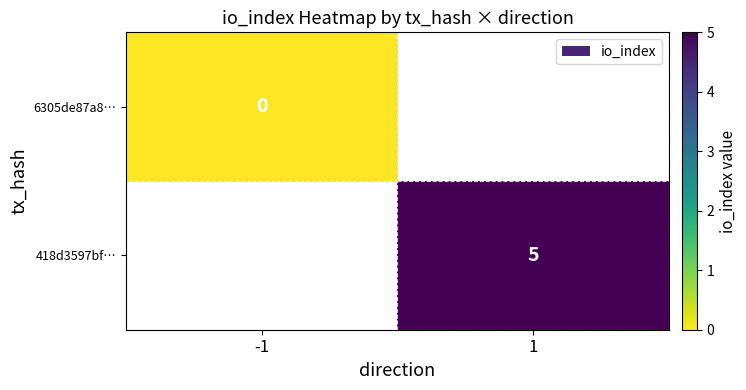

At how many categories does at least one series exceed 1?

1